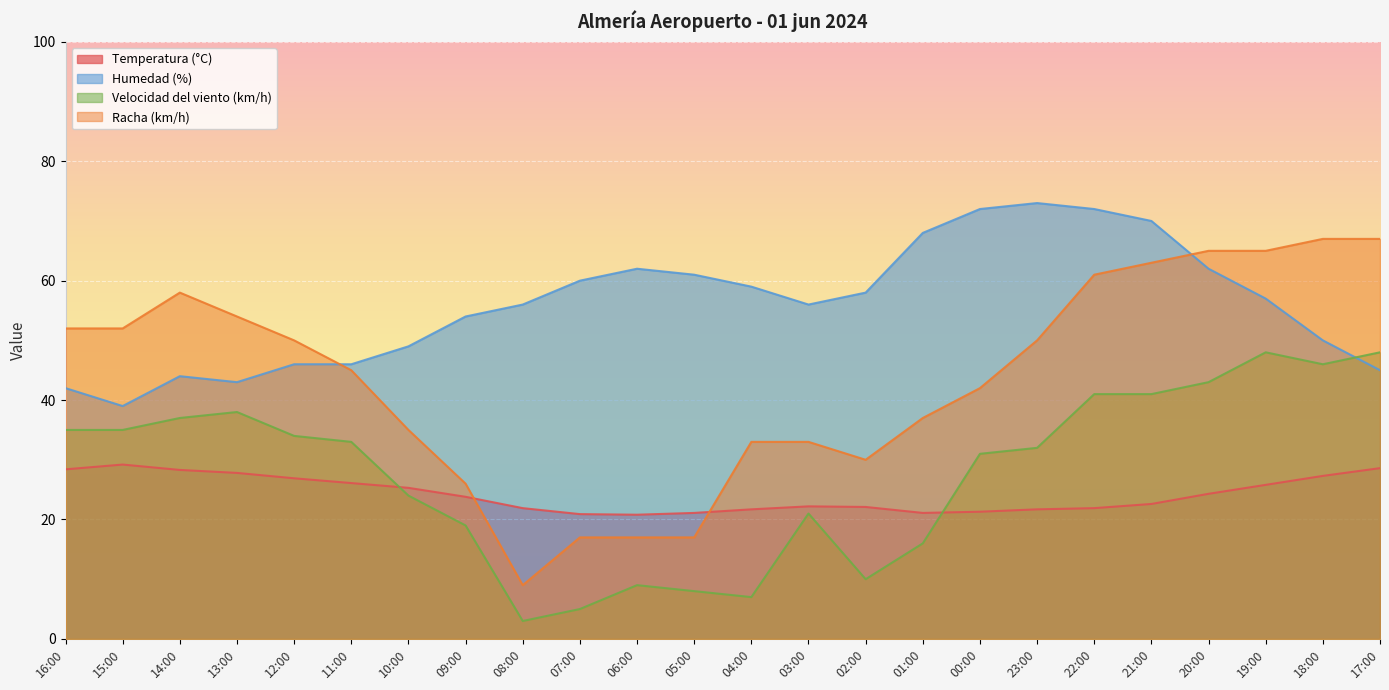

How many series are shown in this chart?

4